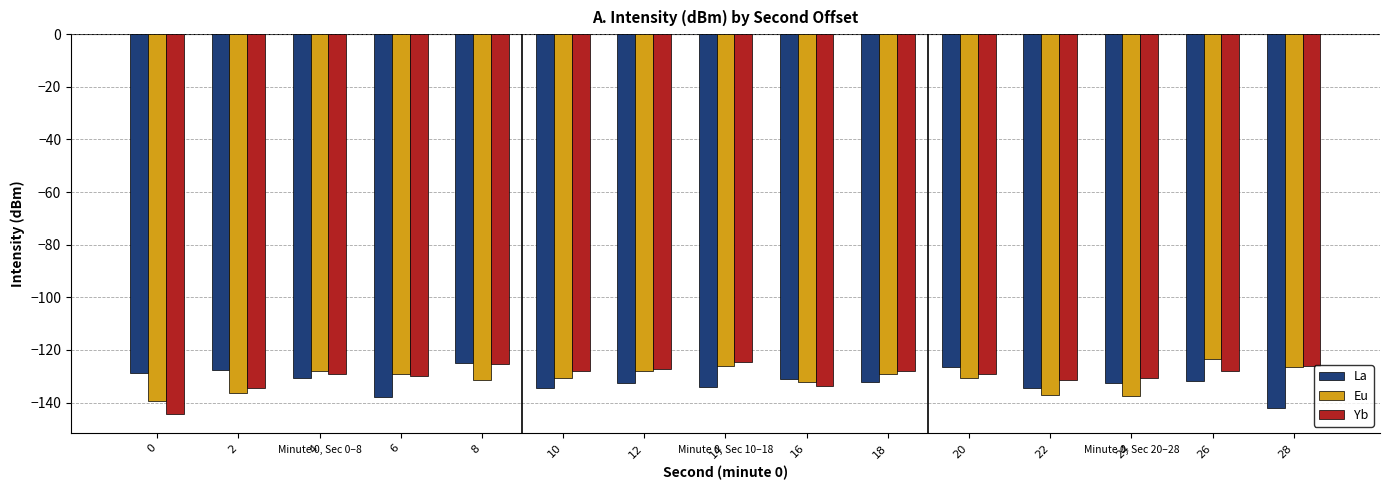

What is the difference between the maximum and second lowest values in the La series?

13.3